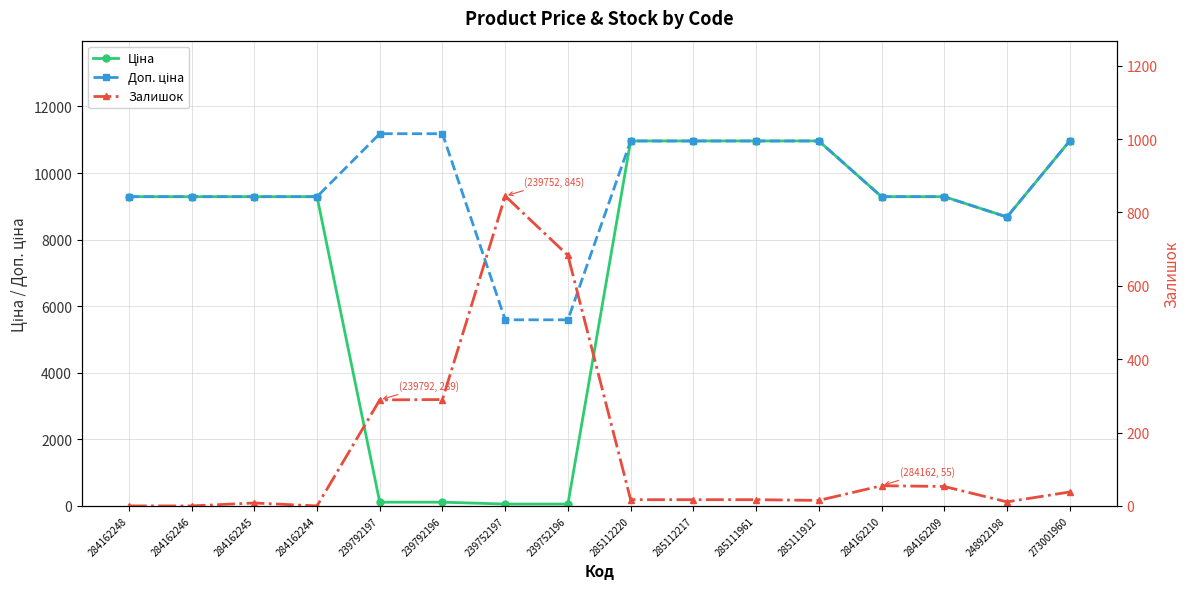

What is the label of the 11th point from the right?

239792196